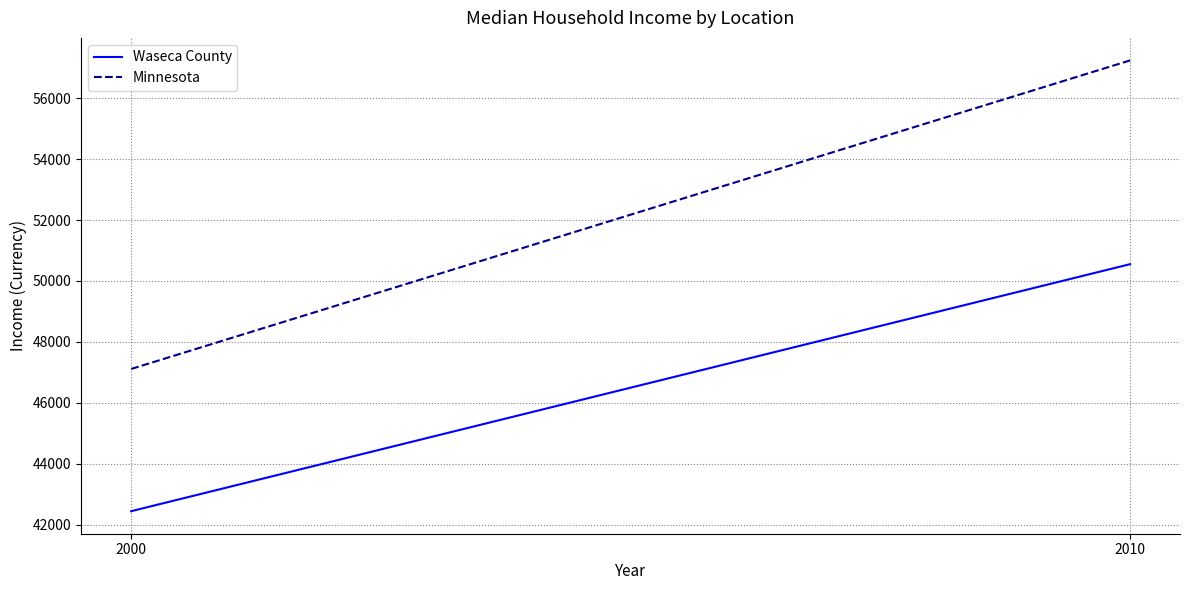

Between 2000 and 2010, which is larger?

2010